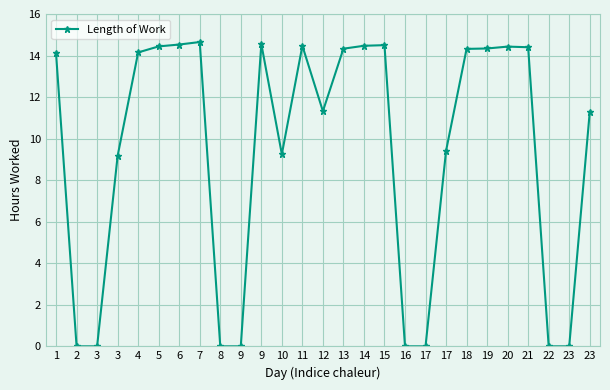

Count the number of data series in this chart.

1